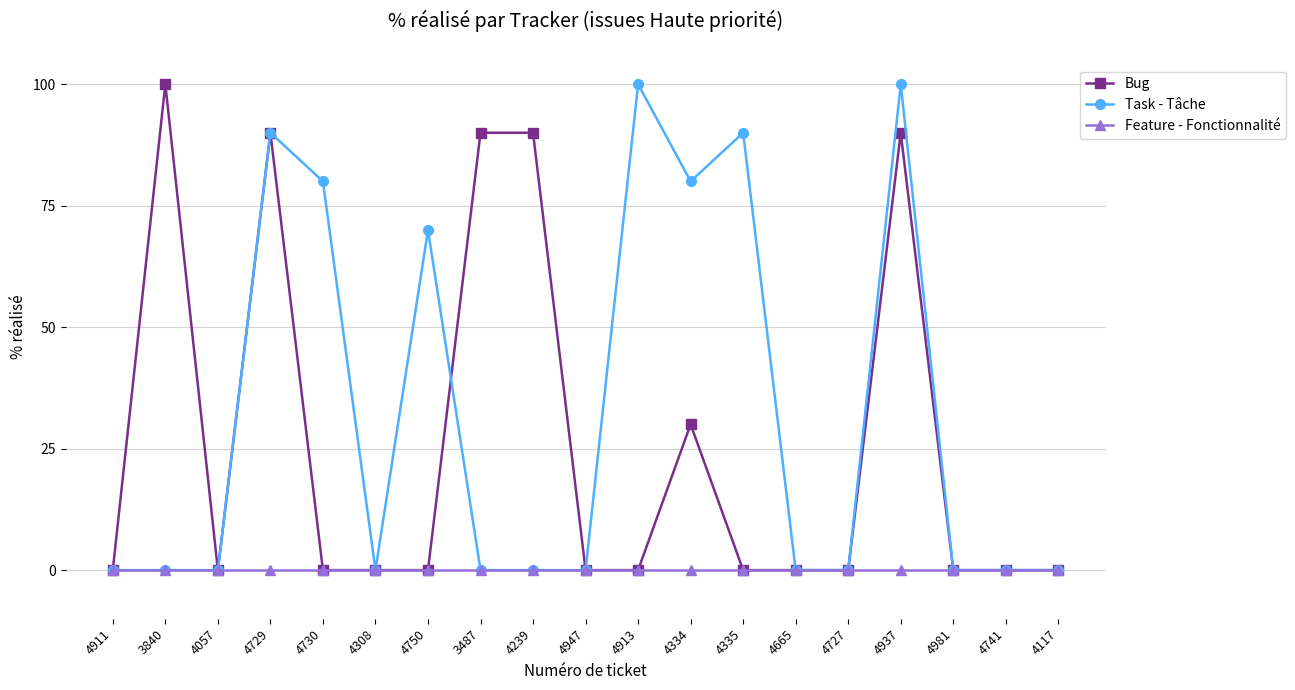

True or false: Task - Tâche has more than 0 interior local peaks.

True